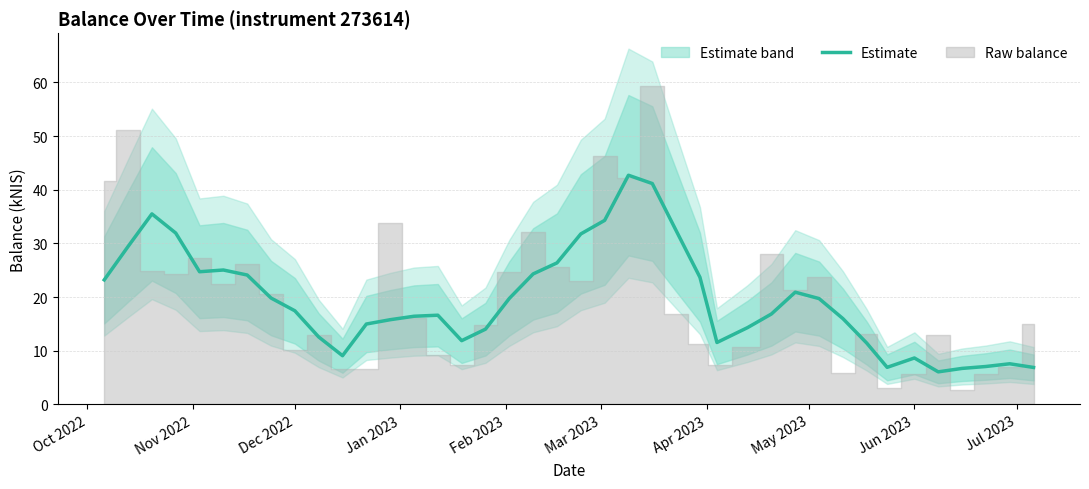

Does the chart display data point markers on the line(s)?

No